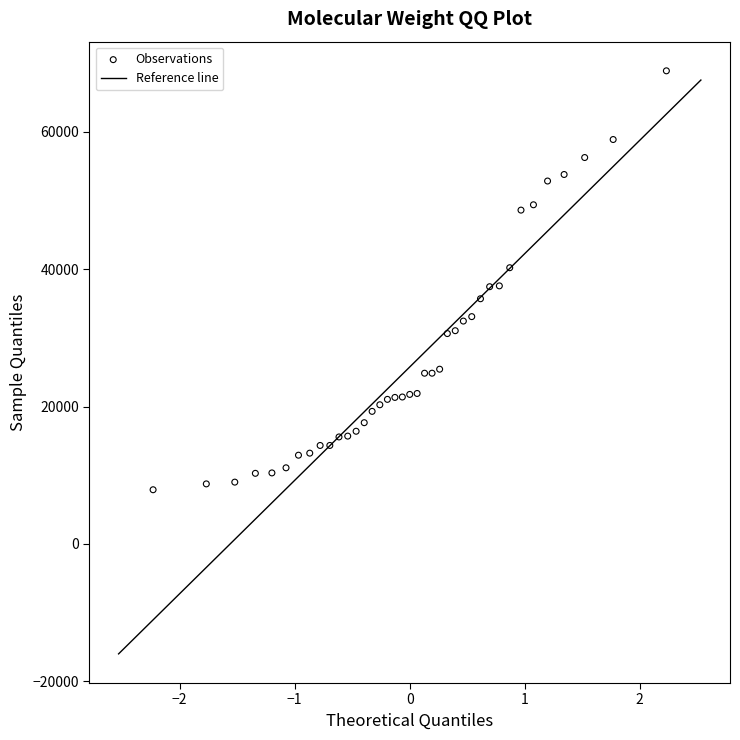

What is the range of X values (max minus min)?

4.5